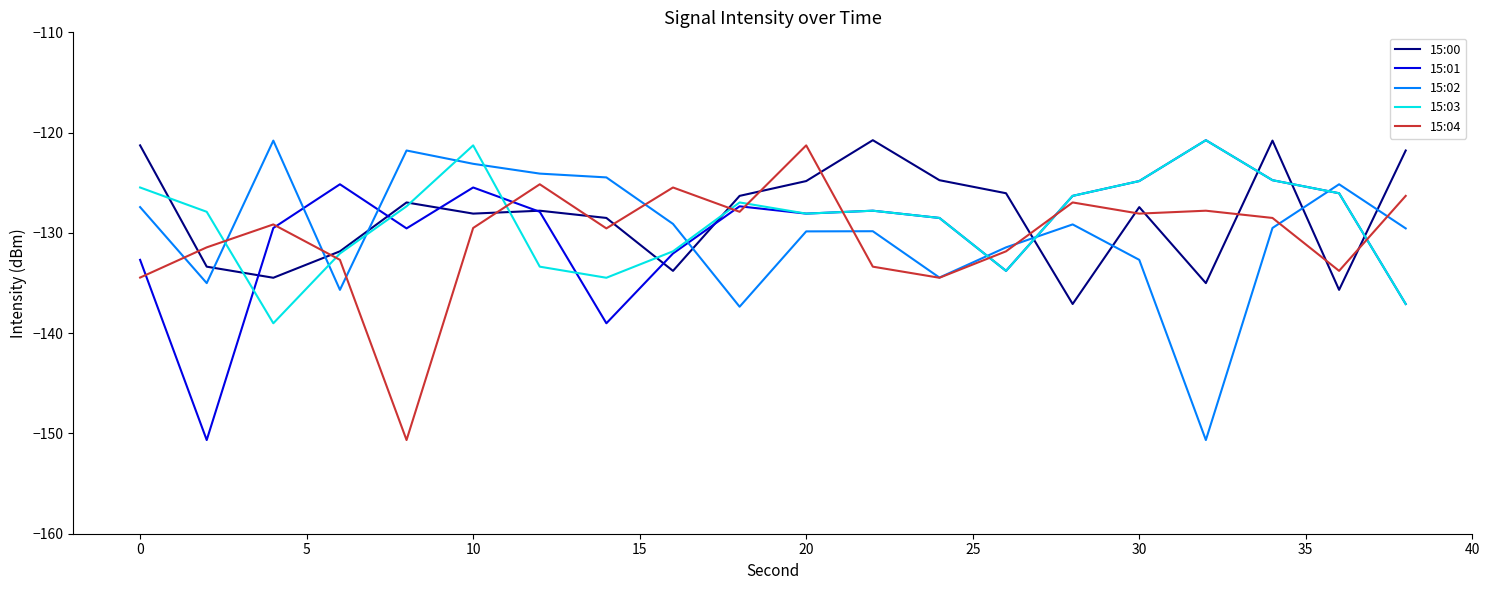

What is the smallest value displayed?

-150.7